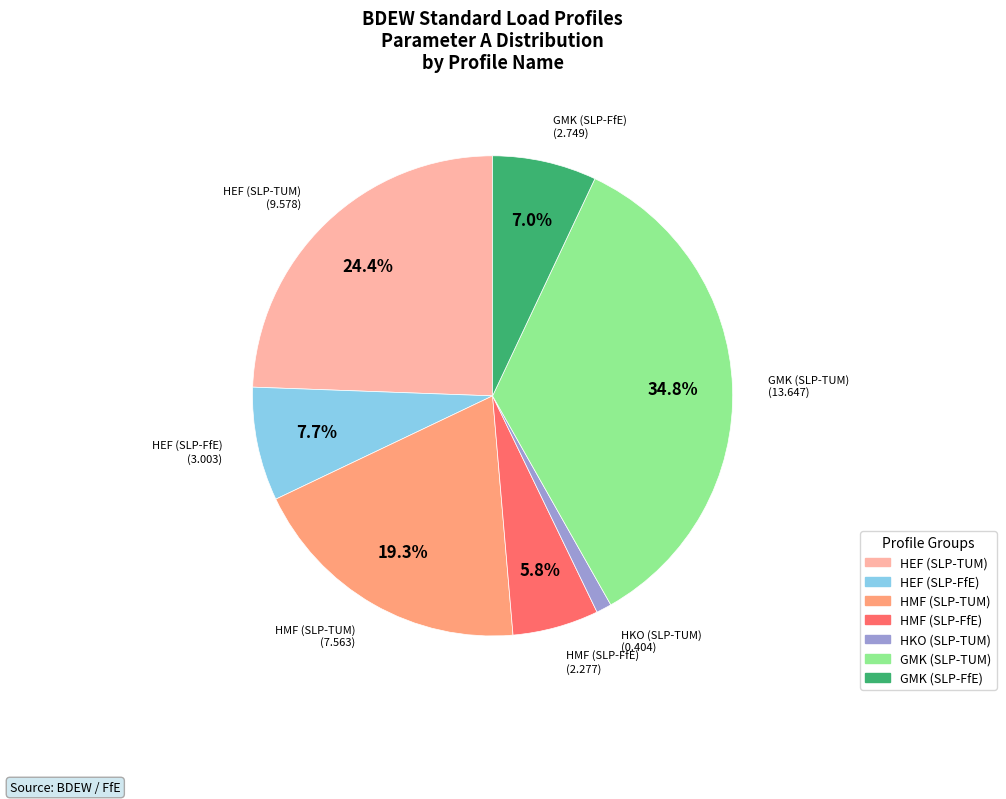

Is there any slice that represents more than half of the pie?

No